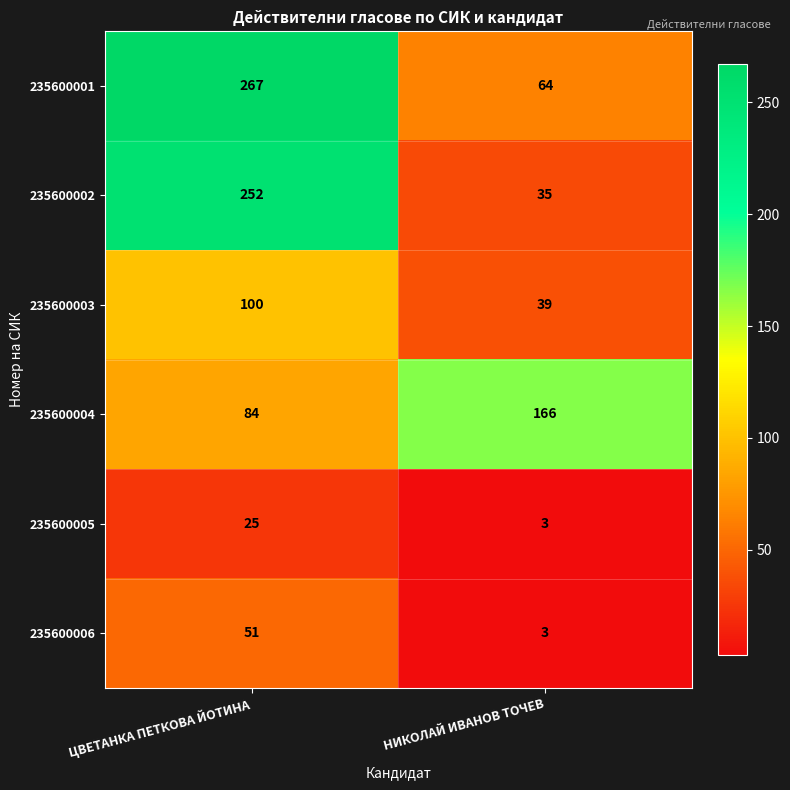

What is the difference between the 235600001 values at ЦВЕТАНКА ПЕТКОВА ЙОТИНА and НИКОЛАЙ ИВАНОВ ТОЧЕВ?

203